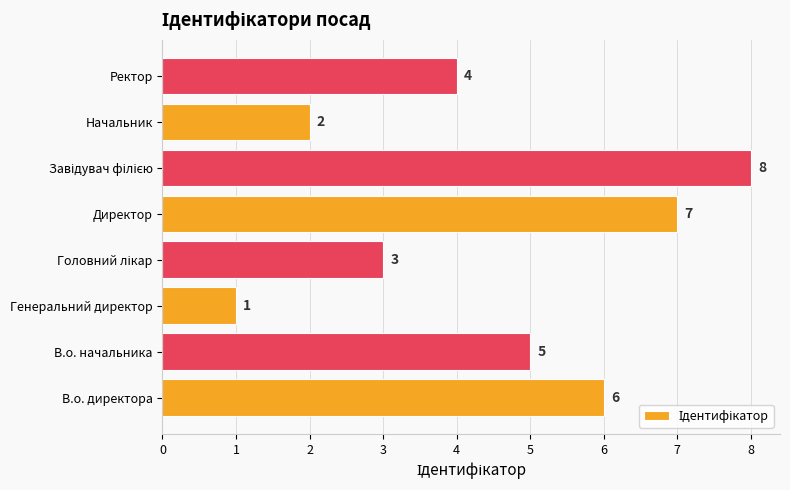

What is the difference between the maximum and minimum values?

7